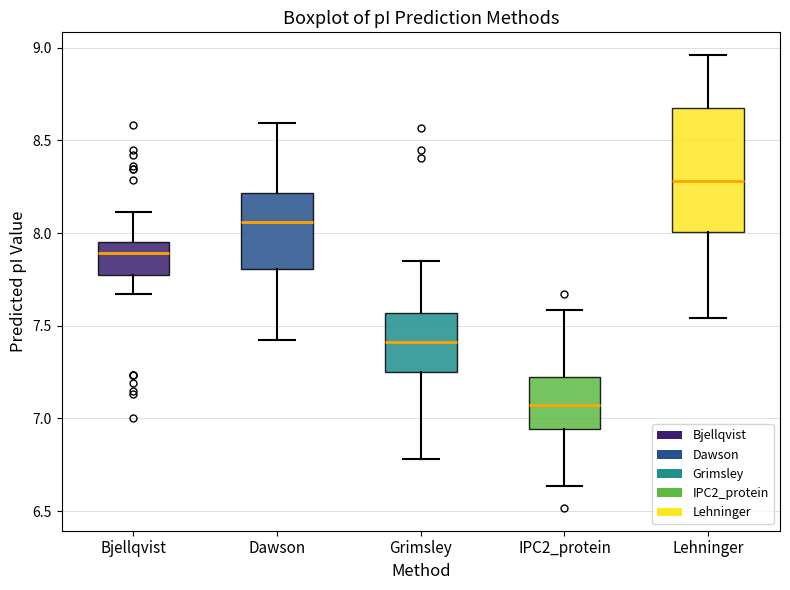

Reading left to right, read every box against the y-axis: the position of its median line, the range the box covers, and the ends of its whiskers. The values are not printed on the chart, so give them approximately, as read against the axis.

Bjellqvist: median 7.90, box 7.75 to 7.95, whiskers 7.65 to 8.10
Dawson: median 8.05, box 7.80 to 8.20, whiskers 7.40 to 8.60
Grimsley: median 7.40, box 7.25 to 7.55, whiskers 6.80 to 7.85
IPC2_protein: median 7.05, box 6.95 to 7.20, whiskers 6.65 to 7.60
Lehninger: median 8.30, box 8.00 to 8.65, whiskers 7.55 to 8.95